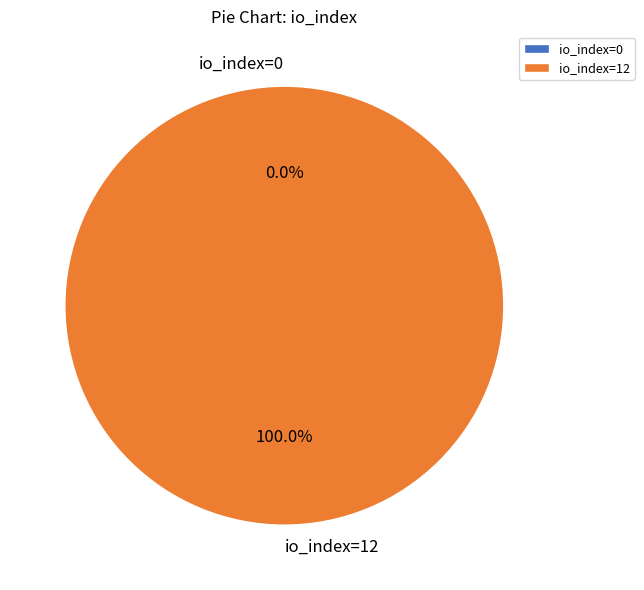

How many slices are in this pie chart?

2